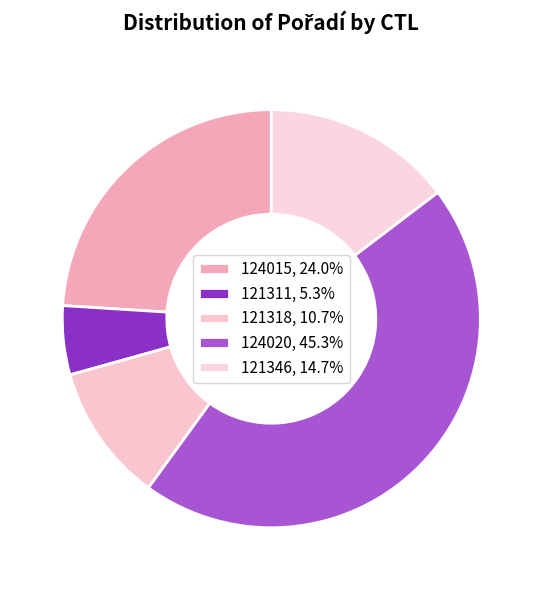

Which category has the biggest portion of the pie?

124020